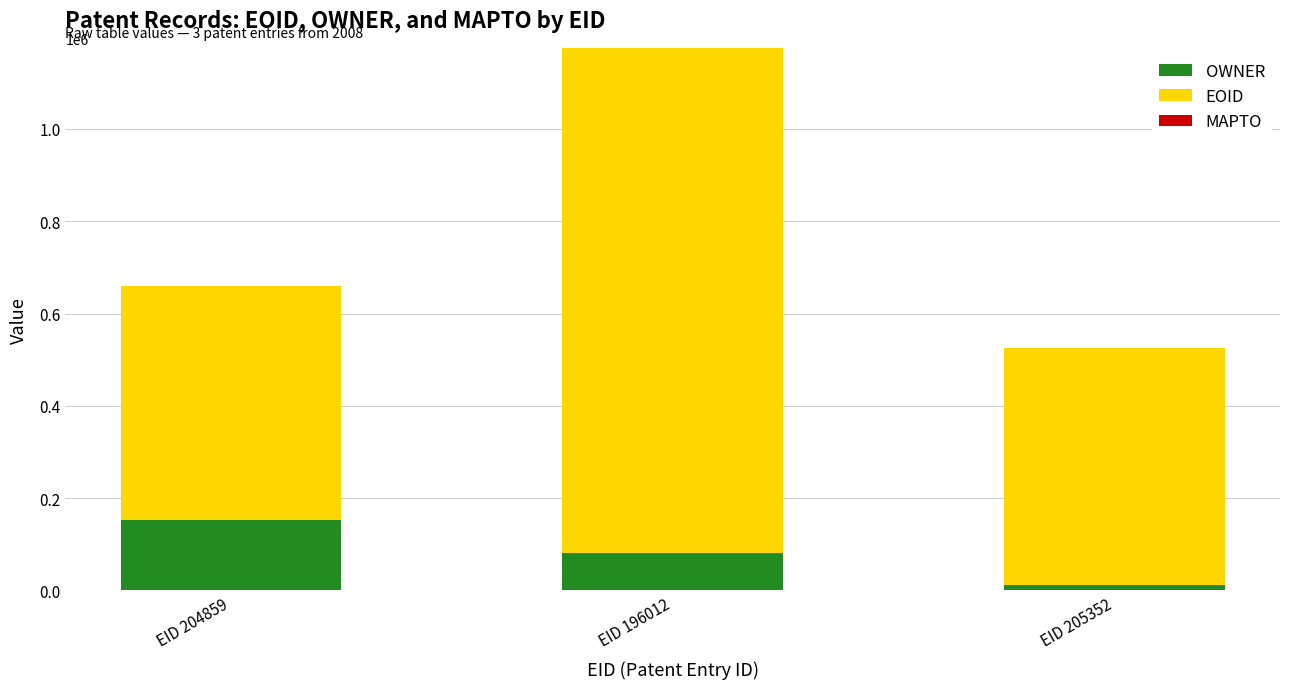

What is the maximum value for OWNER?

151584